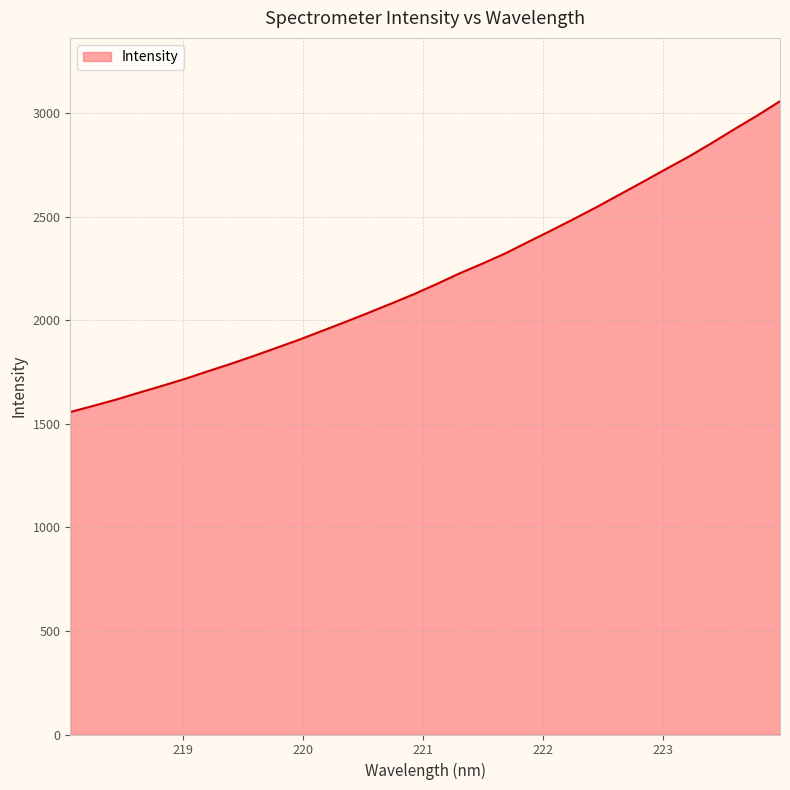

Reading left to right, what are all the values shown in this chart?

1557.5	1587.1	1617.6	1651.1	1683.5	1717.4	1754.2	1790.0	1828.1	1867.5	1907.2	1949.8	1992.3	2036.1	2080.9	2126.7	2176.0	2227.4	2274.5	2324.1	2379.6	2434.4	2490.7	2548.3	2608.6	2668.8	2730.2	2790.4	2855.6	2923.3	2989.0	3058.6